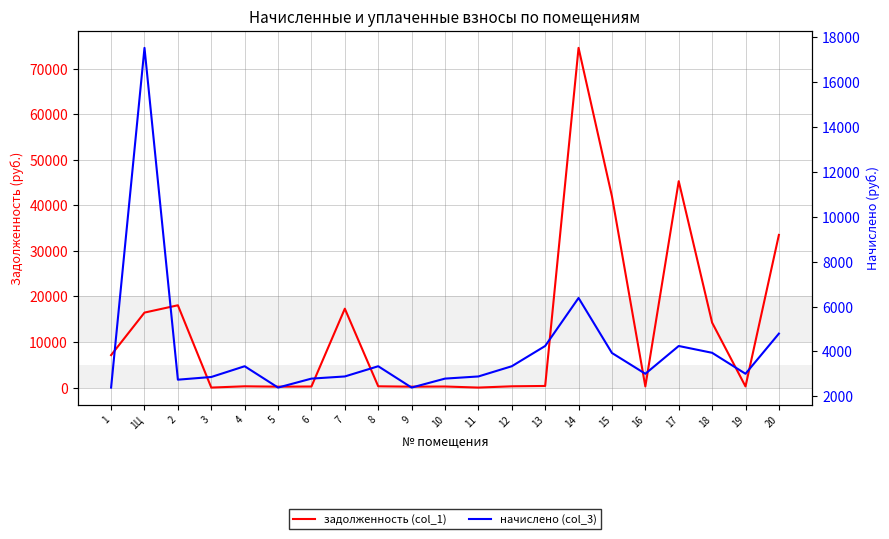

What is the difference between the maximum and minimum values in the начислено (col_3) series?

15147.8